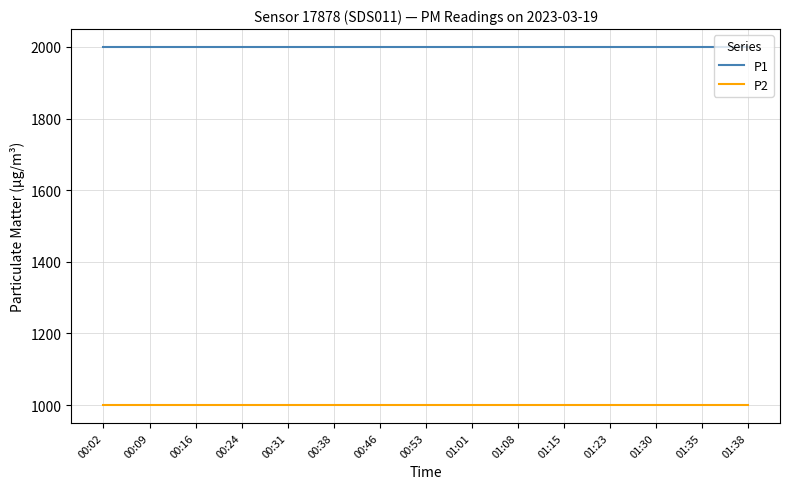

What is the difference between the highest and lowest values at 01:08?

1000.0